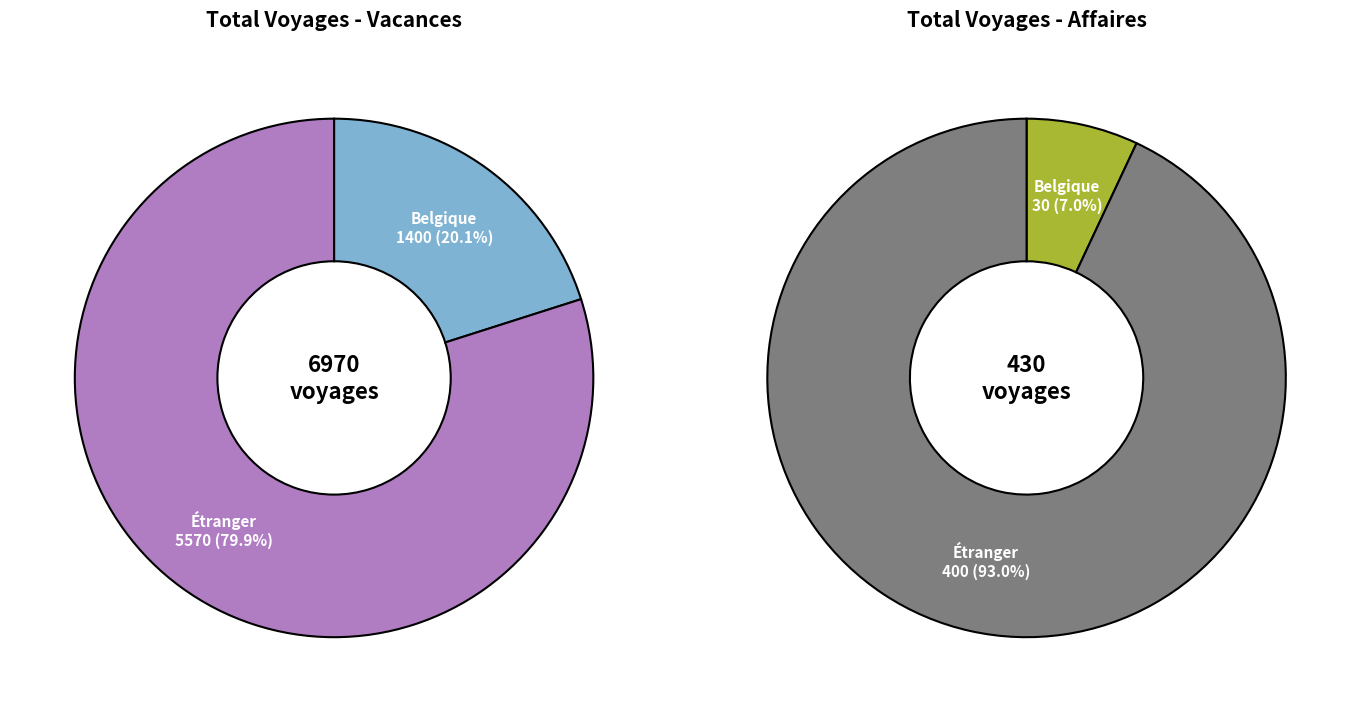

What is the majority slice?

Étranger